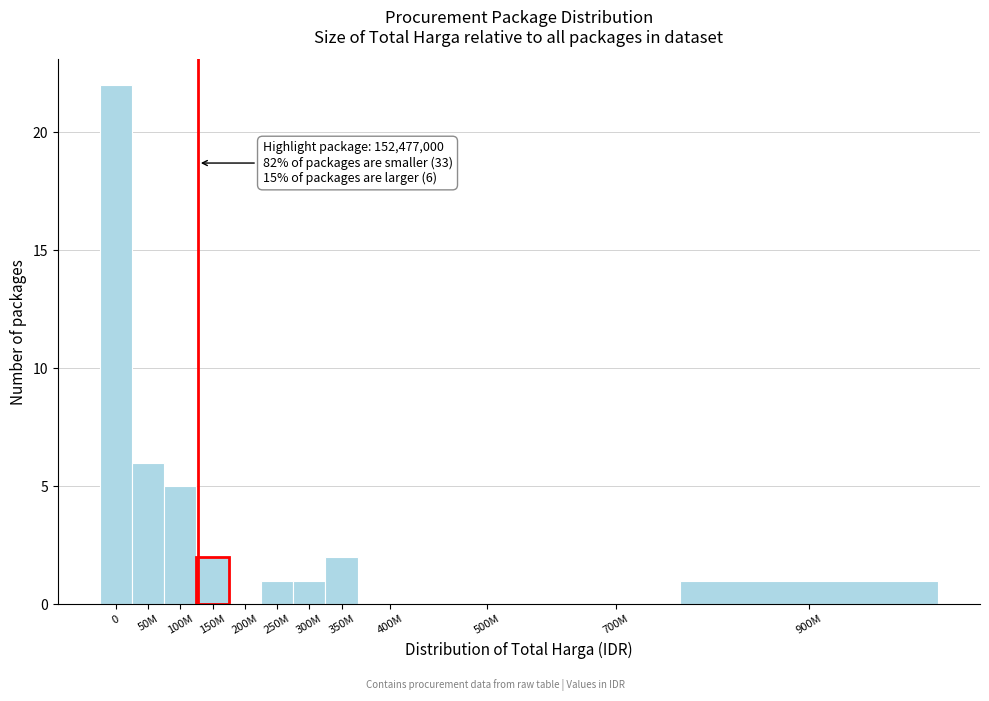

Reading left to right, list all the values displayed in this chart.

0=22	50M=6	100M=5	150M=2	200M=0	250M=1	300M=1	350M=2	400M=0	500M=0	700M=0	900M=1